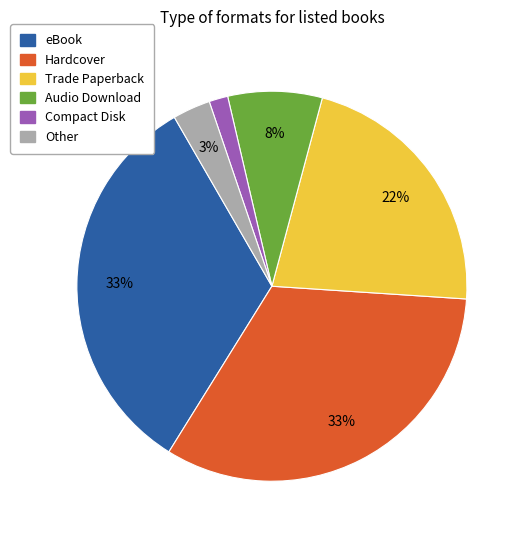

To the nearest percent, what is the difference between the largest and smallest slice percentages?

31%